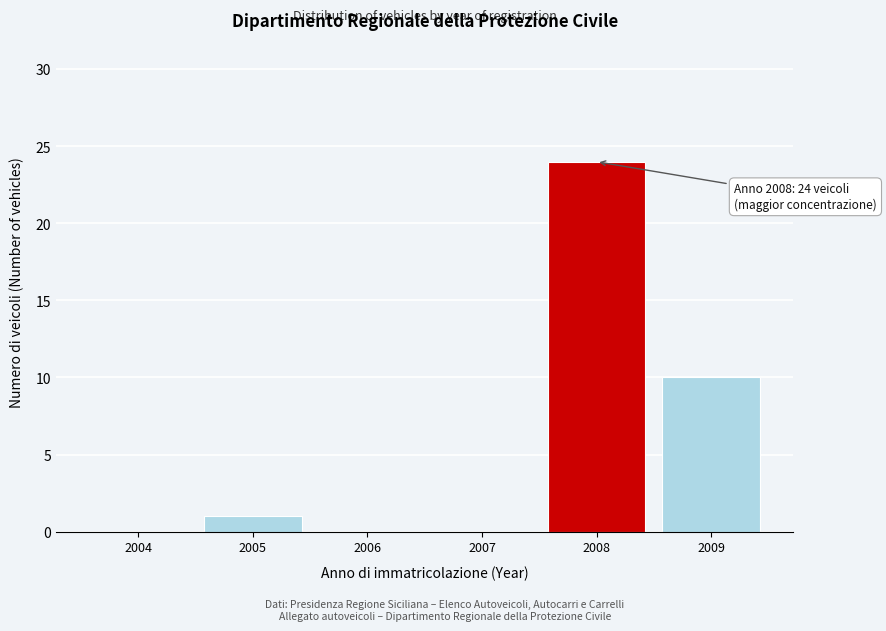

Reading left to right, list all the values displayed in this chart.

2004=0	2005=1	2006=0	2007=0	2008=24	2009=10